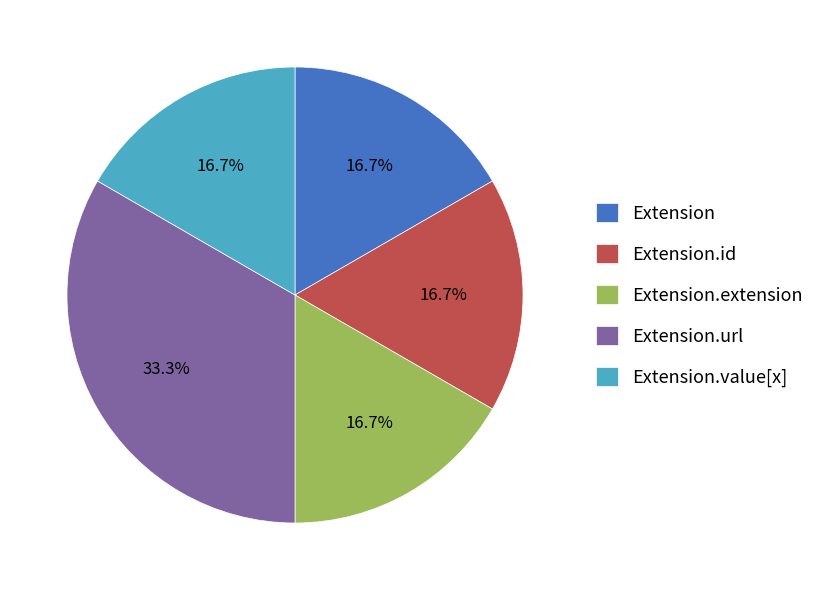

Which category has the biggest portion of the pie?

Extension.url